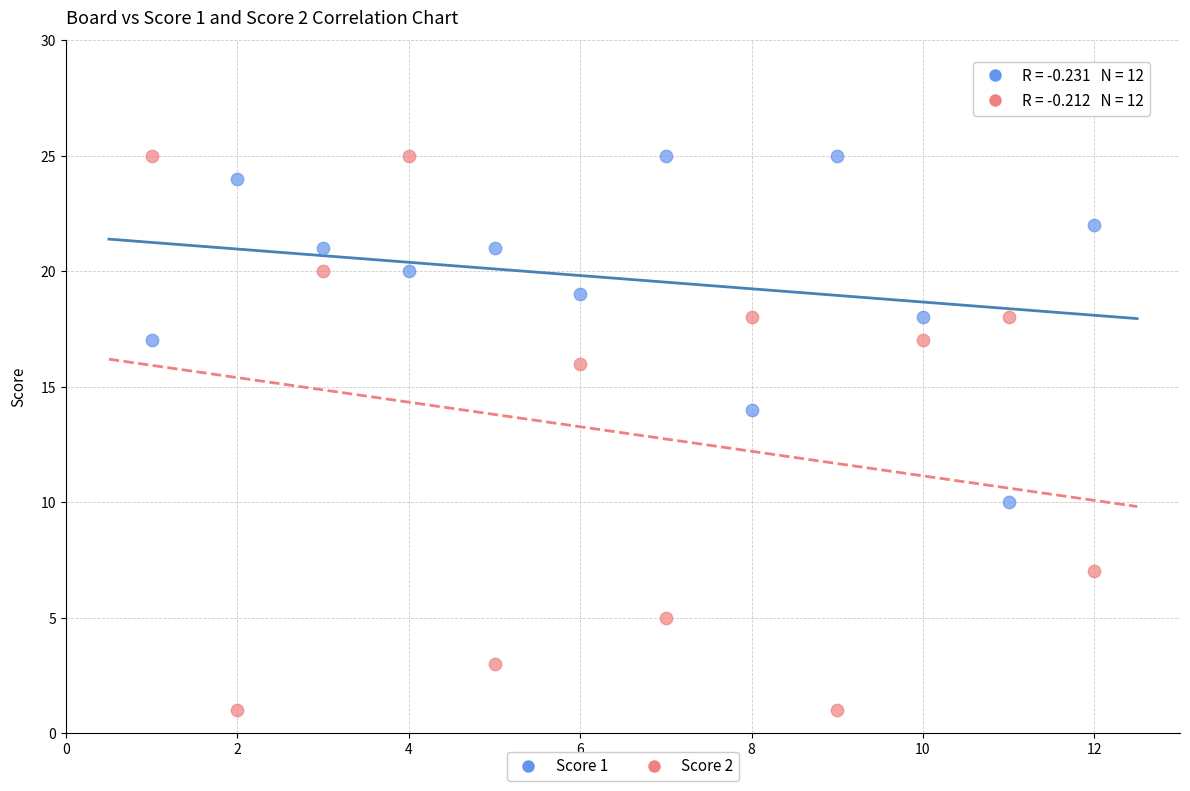

Which series contains the lowest Y value?

Score 2